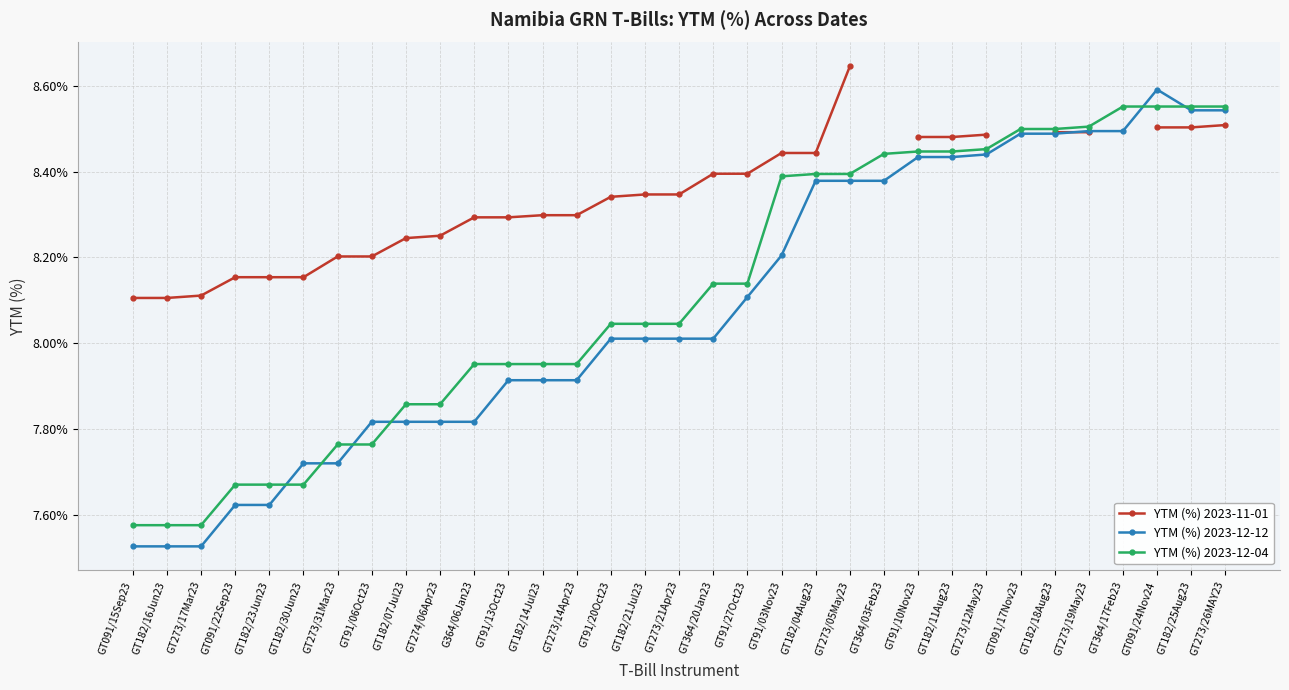

What is the label of the 7th point from the right?

GT091/17Nov23